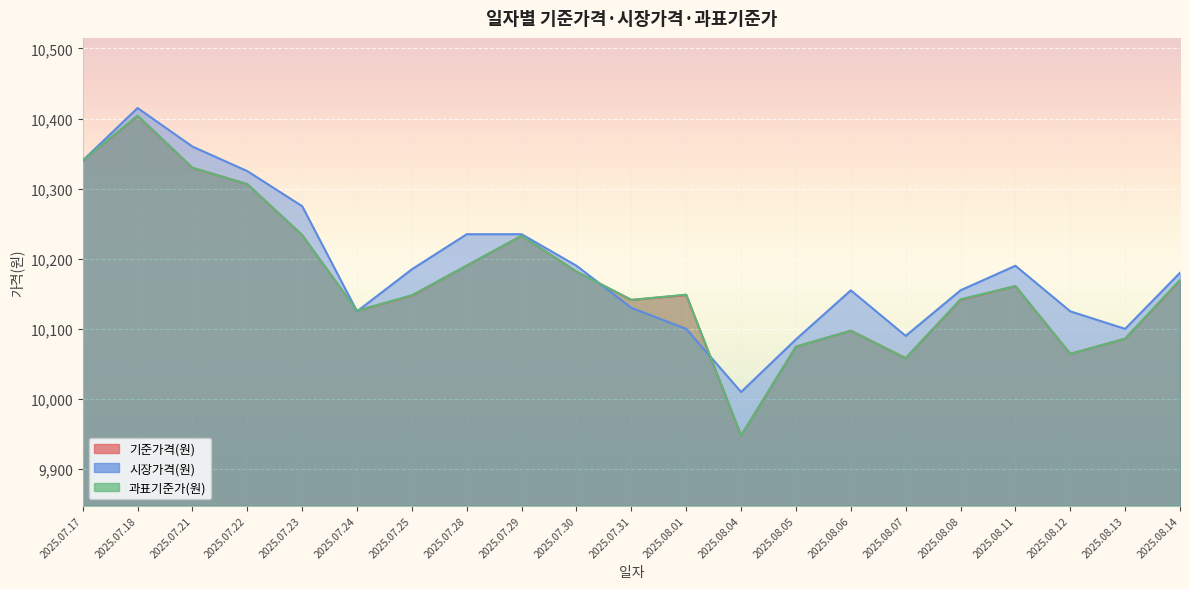

What is the difference between the maximum and second lowest values in the 과표기준가(원) series?

346.1